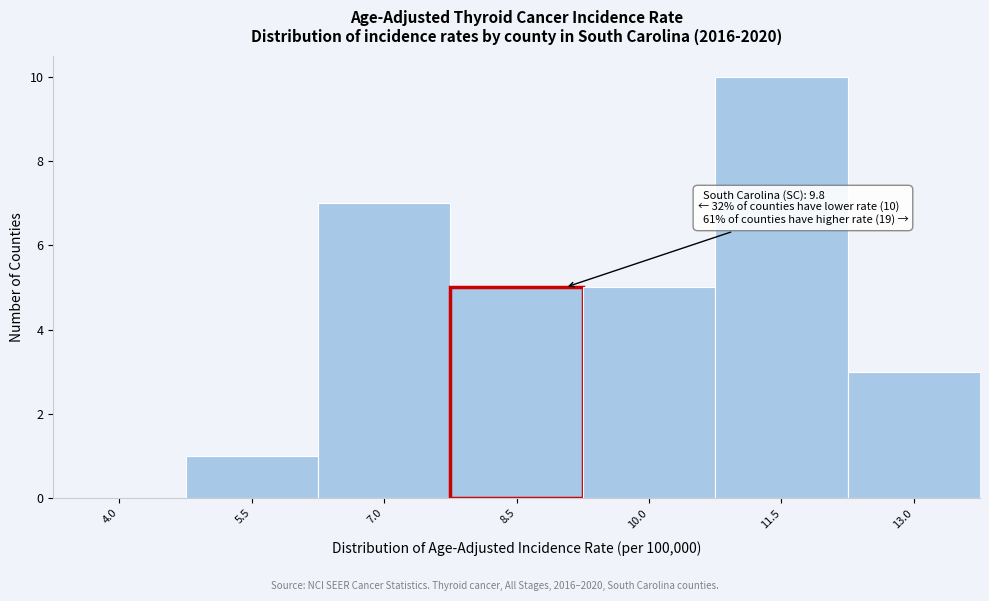

Reading left to right, what are all the values shown in this chart?

4.0=0	5.5=1	7.0=7	8.5=5	10.0=5	11.5=10	13.0=3